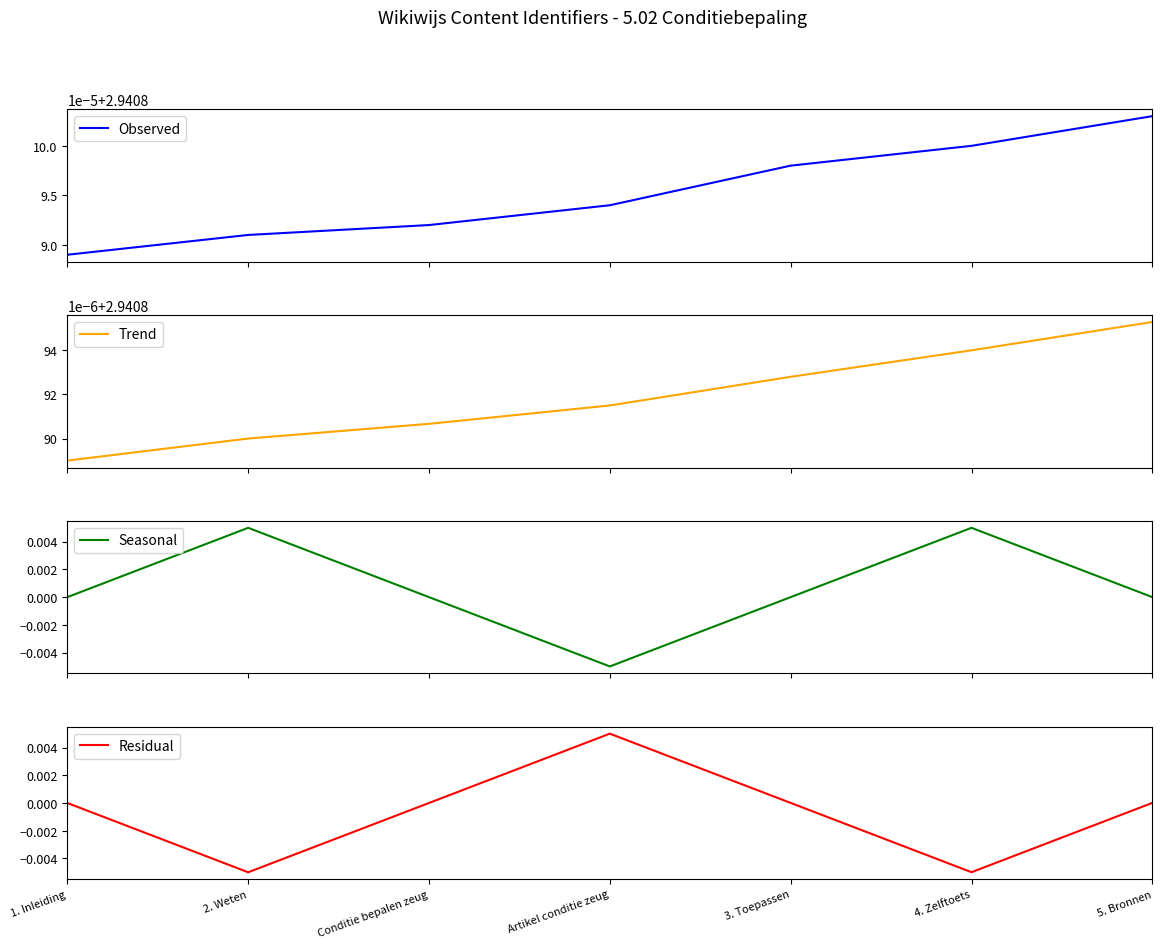

How many positive values does the Residual series have?

4